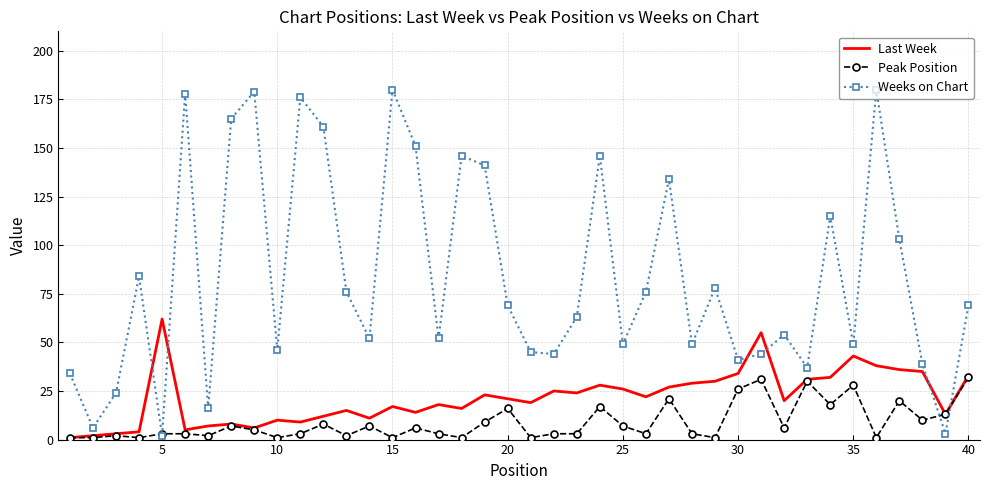

List the series in order of their overall mean, lowest first.

Peak Position, Last Week, Weeks on Chart